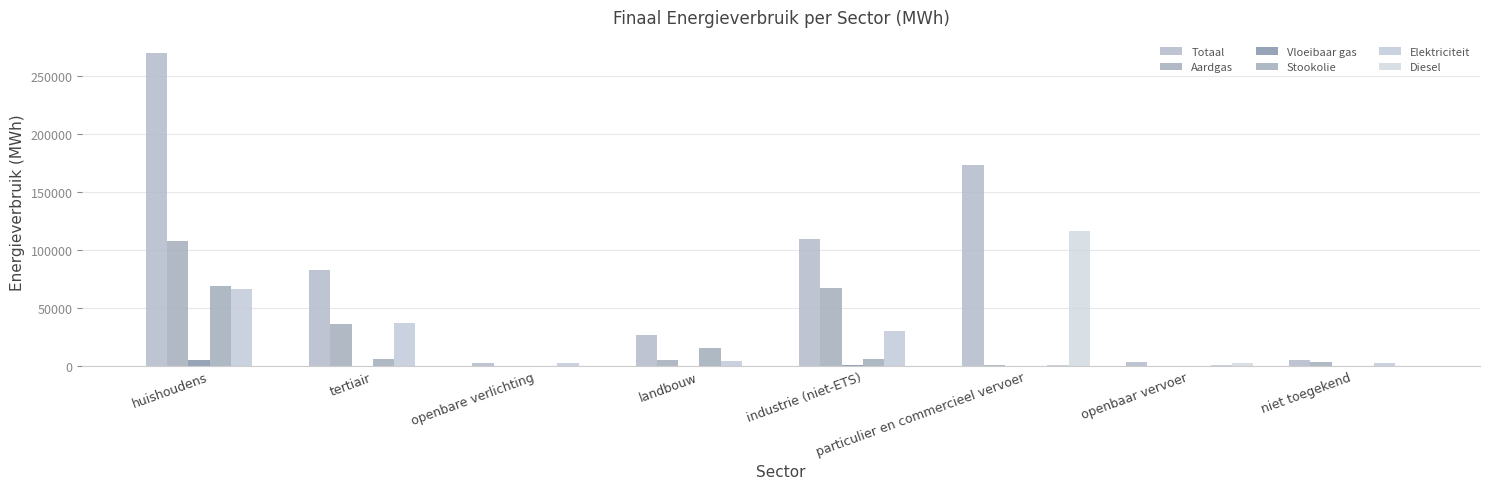

Which series has the widest spread of values?

Totaal